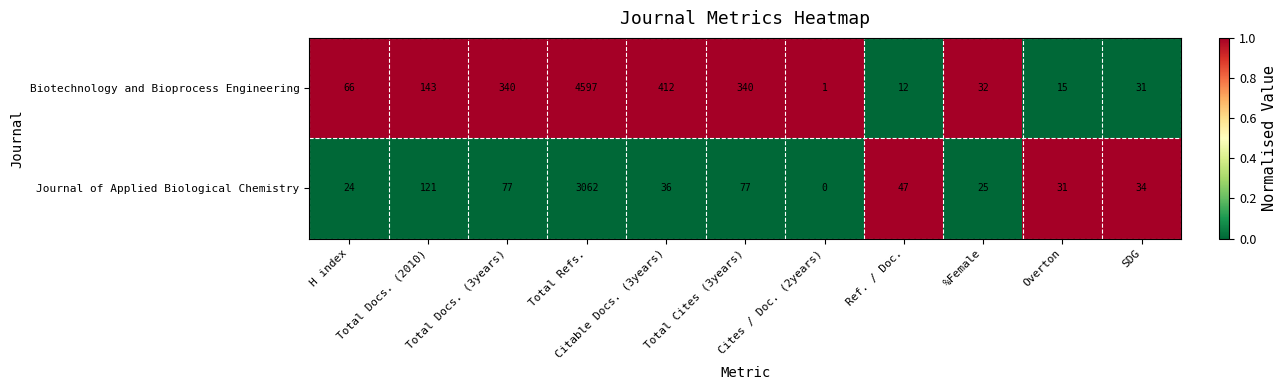

What is the difference between the maximum and minimum values in the Biotechnology and Bioprocess Engineering series?

4596